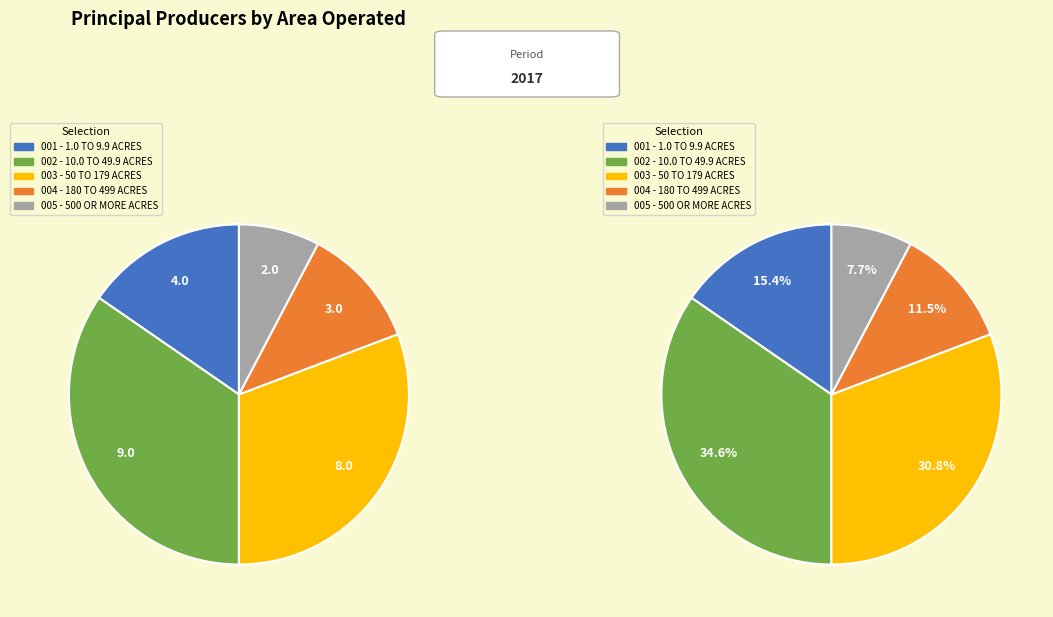

True or false: AREA OPERATED: (1.0 TO 9.9 ACRES) accounts for 8% of the total.

False